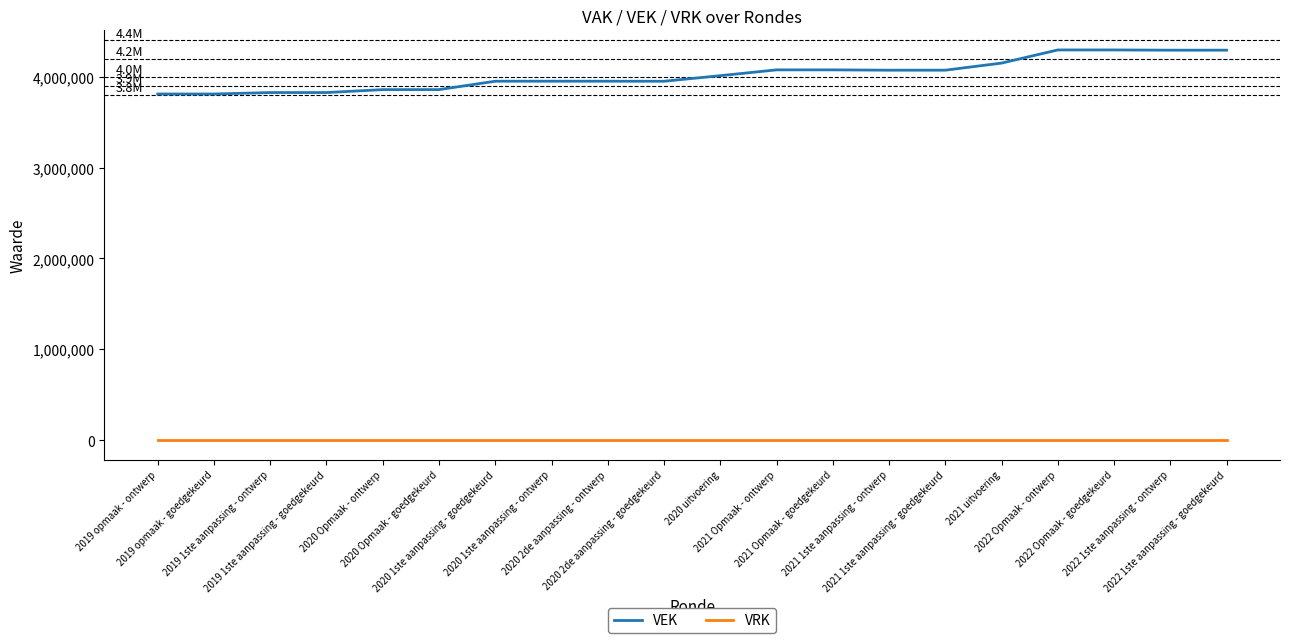

True or false: VEK and VRK intersect in this chart.

False